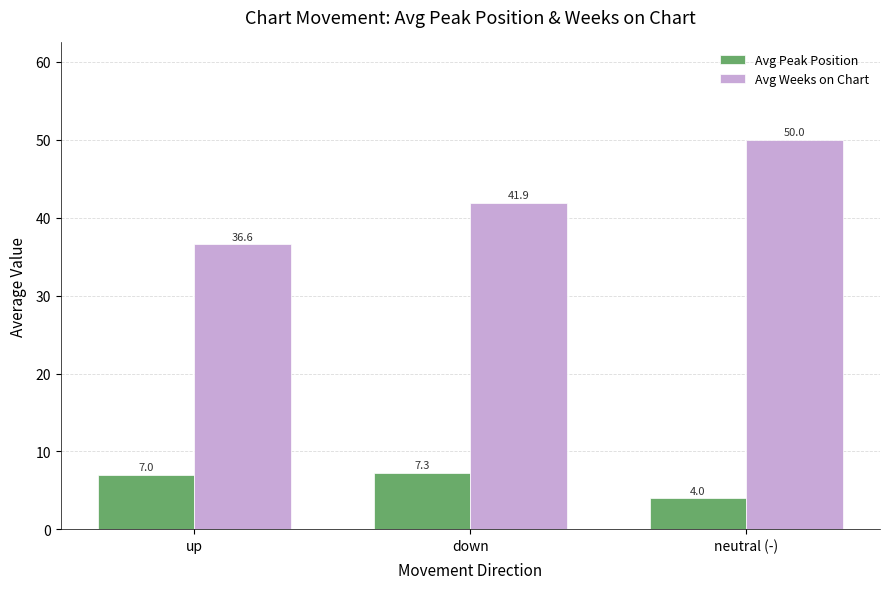

What position from the left is up?

1